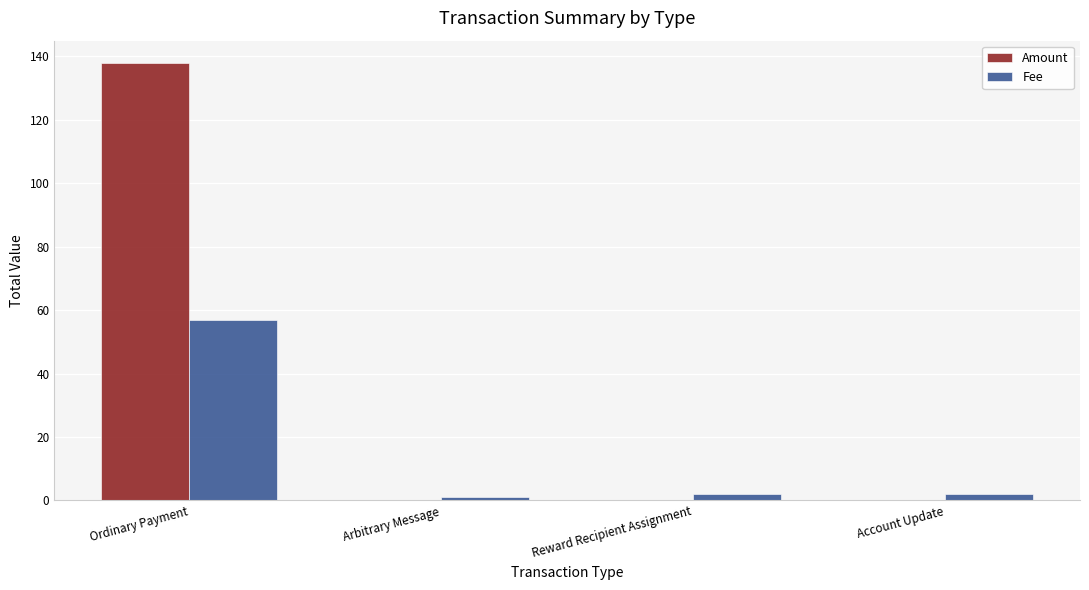

Between Ordinary Payment and Account Update, which series saw the biggest shift?

Amount